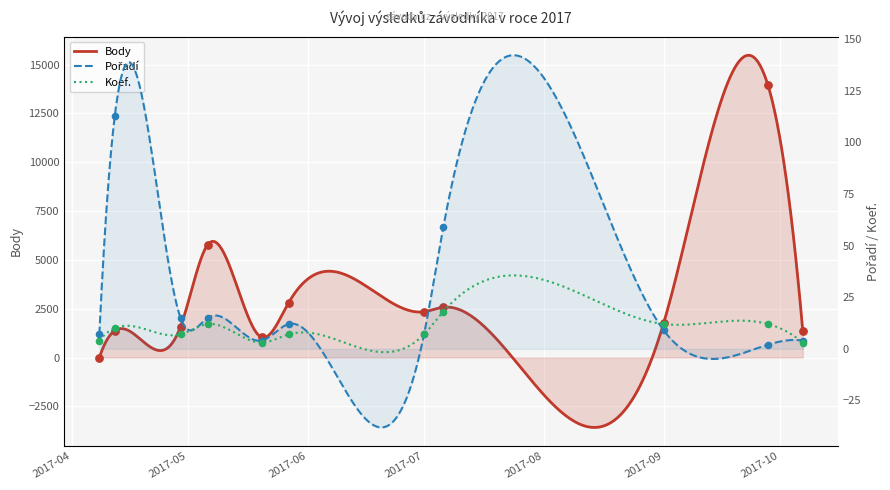

At which category is the sum across all series the highest?

2017-09-28